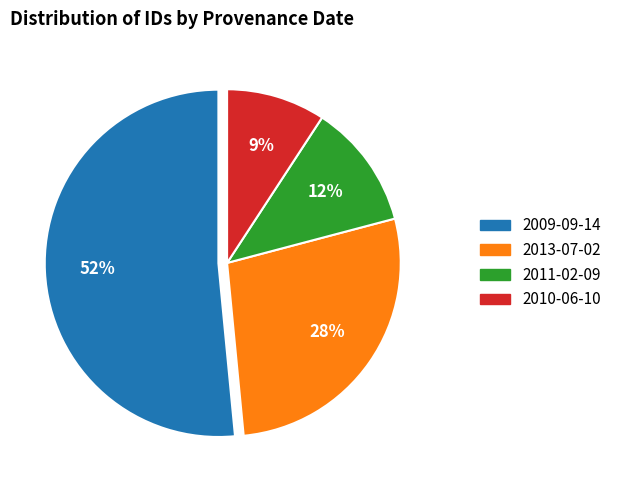

Is there any slice that represents more than half of the pie?

Yes